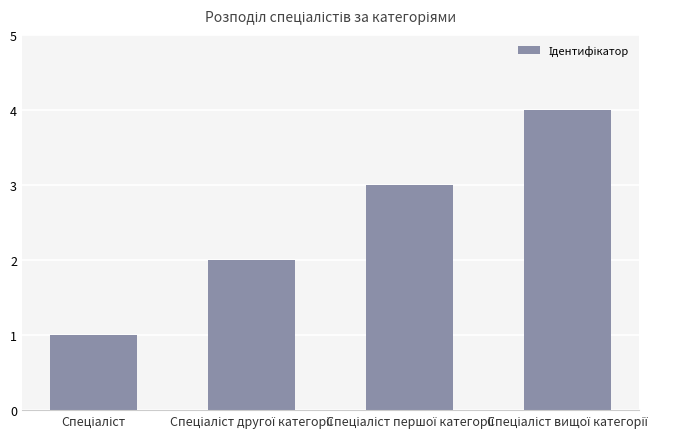

What is the greatest value displayed?

4